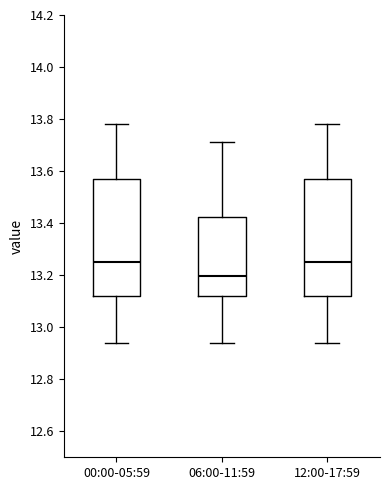

Reading left to right, transcribe this box plot: for each box, give where its median line is, the range the box spans, and where its two whiskers end, as read against the y-axis. The values are not printed on the chart, so give them approximately, as read against the axis.

00:00-05:59: median 13.26, box 13.12 to 13.58, whiskers 12.94 to 13.78
06:00-11:59: median 13.20, box 13.12 to 13.42, whiskers 12.94 to 13.72
12:00-17:59: median 13.26, box 13.12 to 13.58, whiskers 12.94 to 13.78